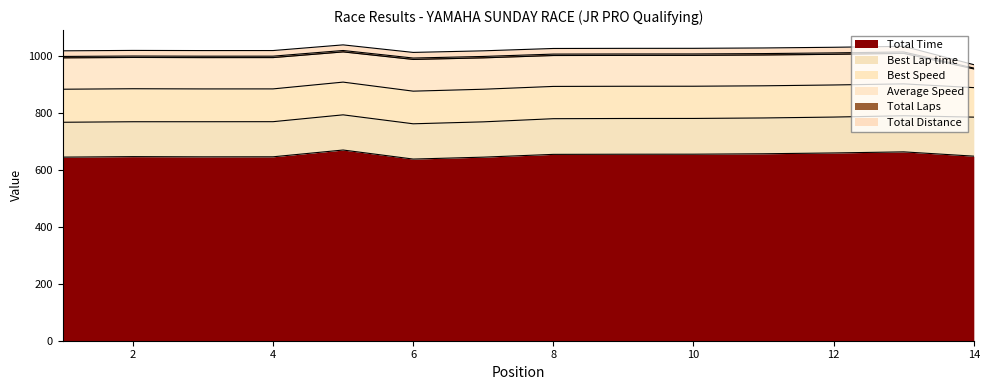

How many distinct data groups are displayed?

6